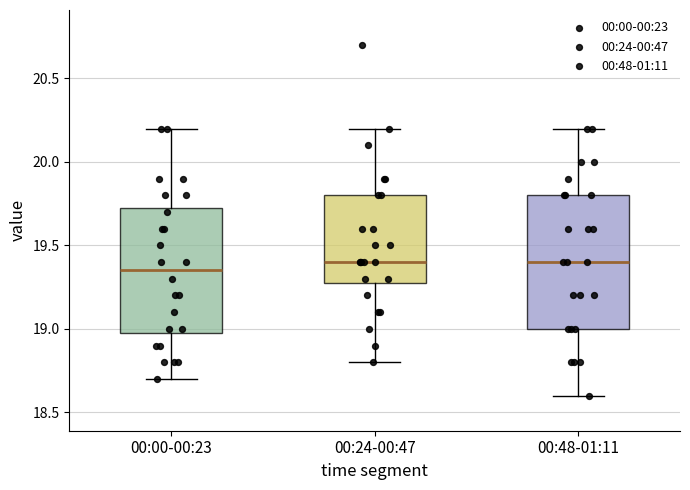

Where is the upper edge of the box for 00:00-00:23 on the y-axis? The values are not printed on the chart, so give them approximately, as read against the axis.

19.75